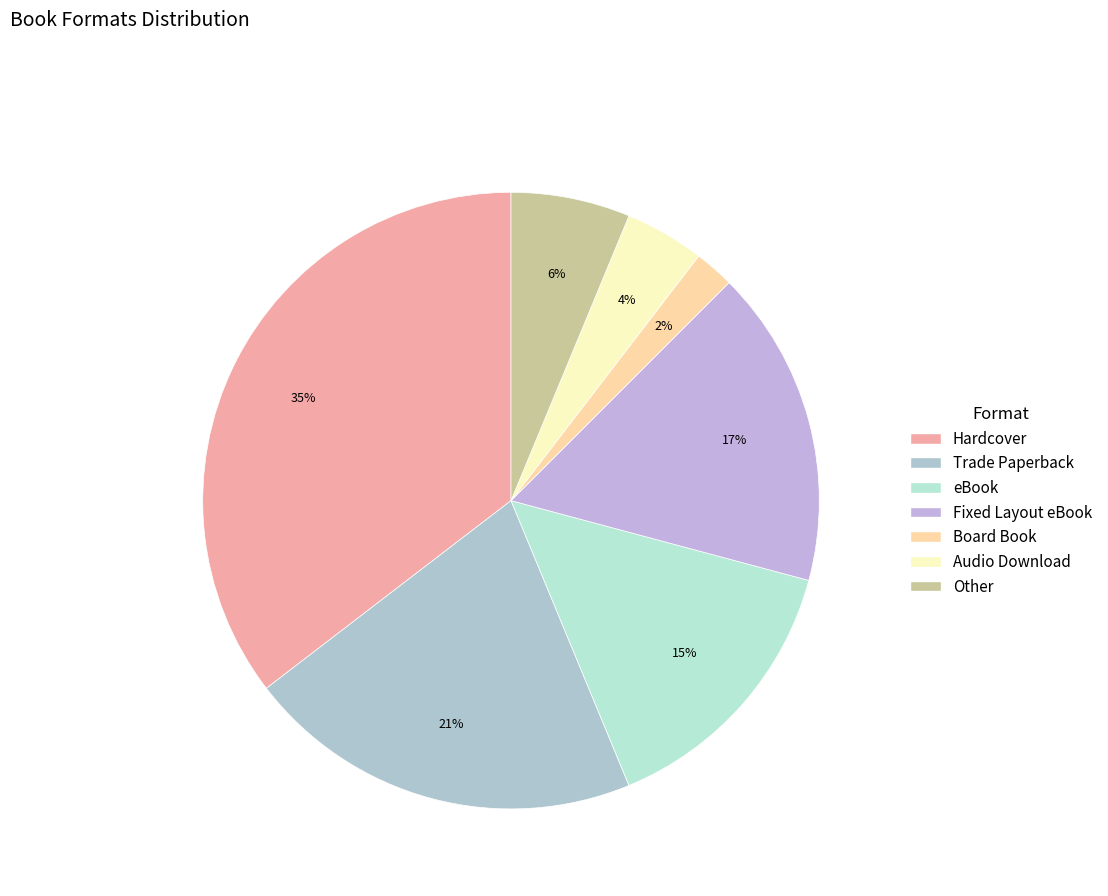

What is the largest slice in the pie chart?

Hardcover